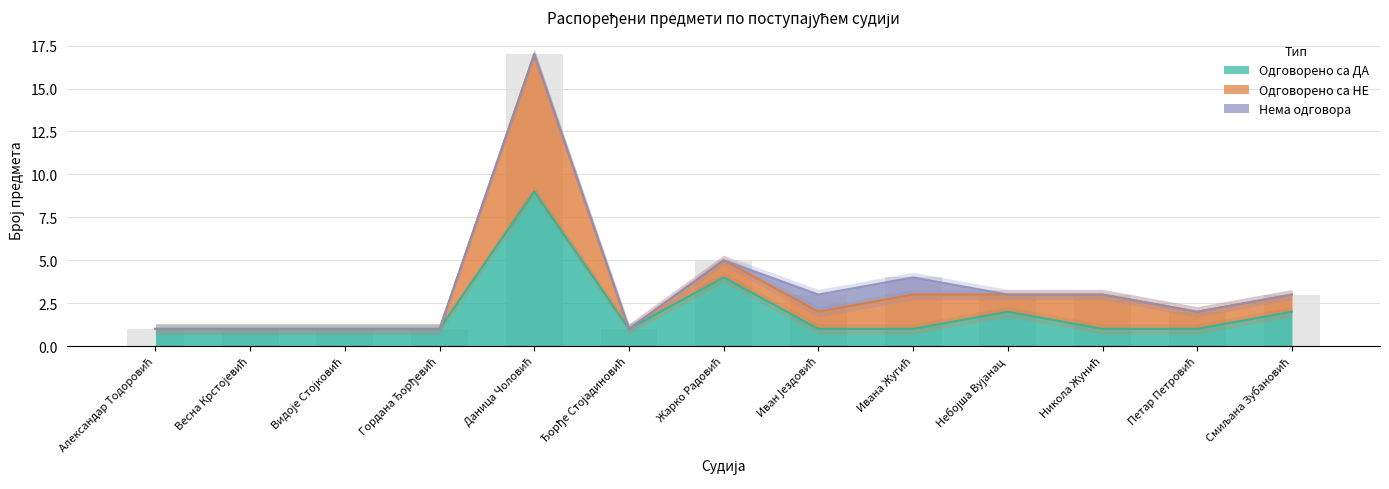

What position from the right is Жарко Радовић?

7